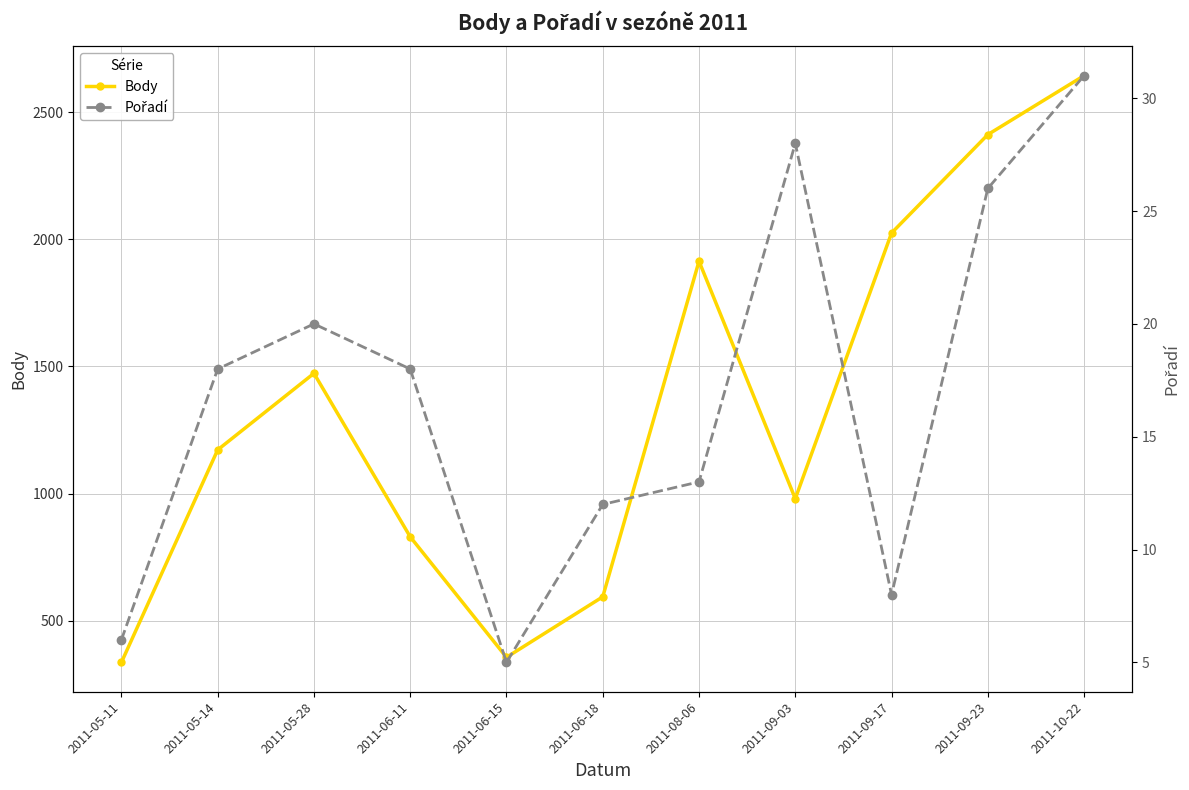

Rank the categories by Body value from lowest to highest.

2011-05-11, 2011-06-15, 2011-06-18, 2011-06-11, 2011-09-03, 2011-05-14, 2011-05-28, 2011-08-06, 2011-09-17, 2011-09-23, 2011-10-22